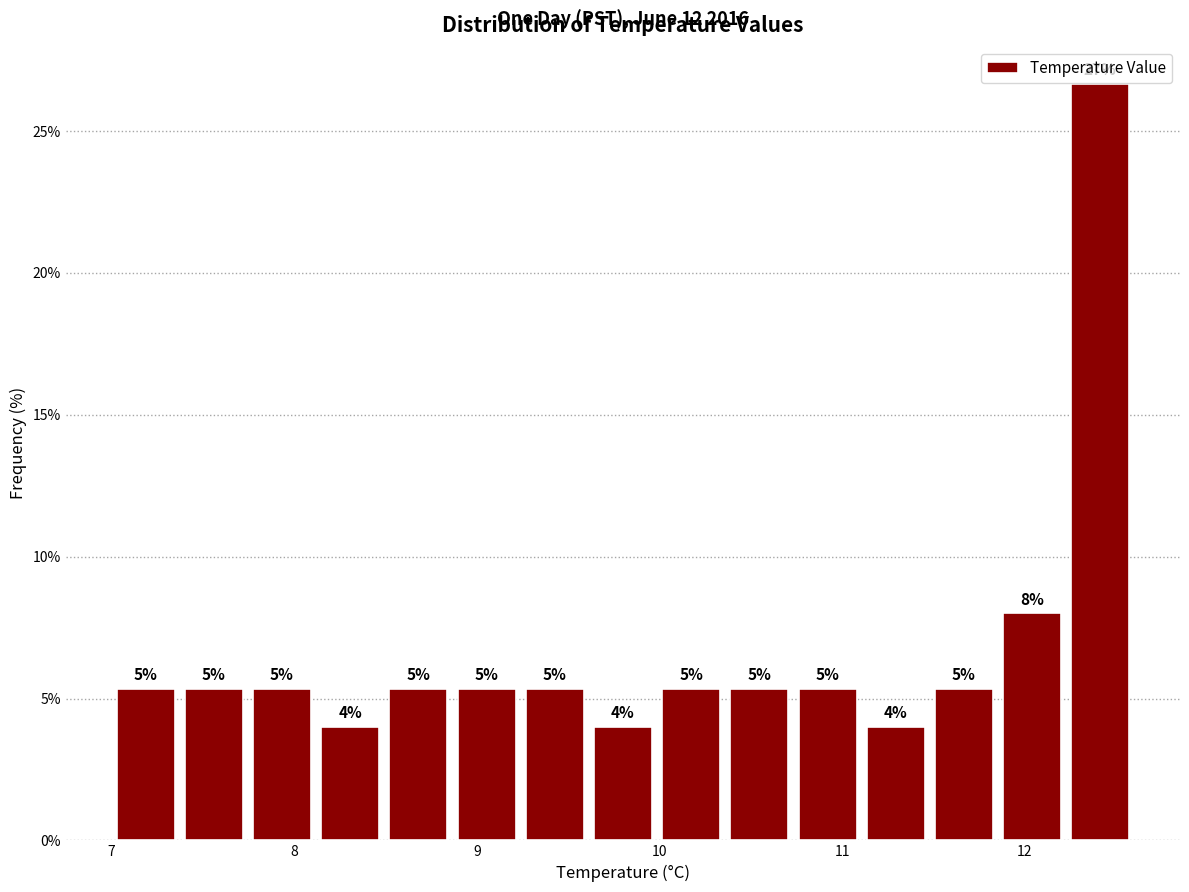

Read against the x-axis, roughly where is the centre of the tallest bar?

12.4